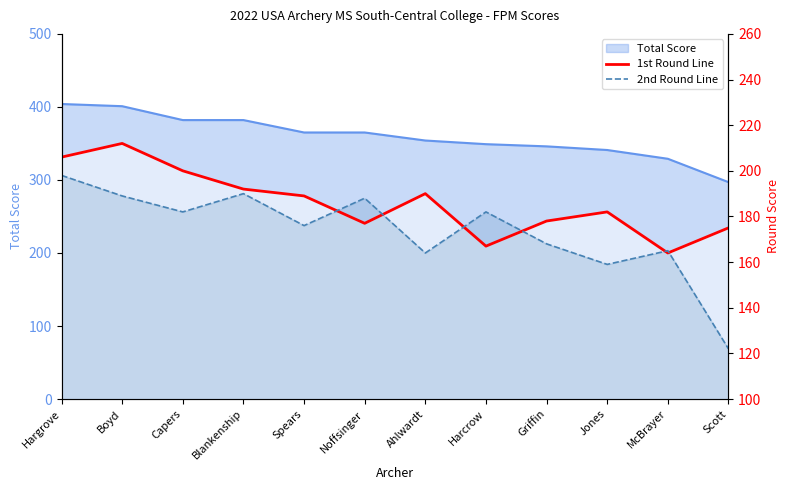

At which category is the sum across all series the highest?

Hargrove